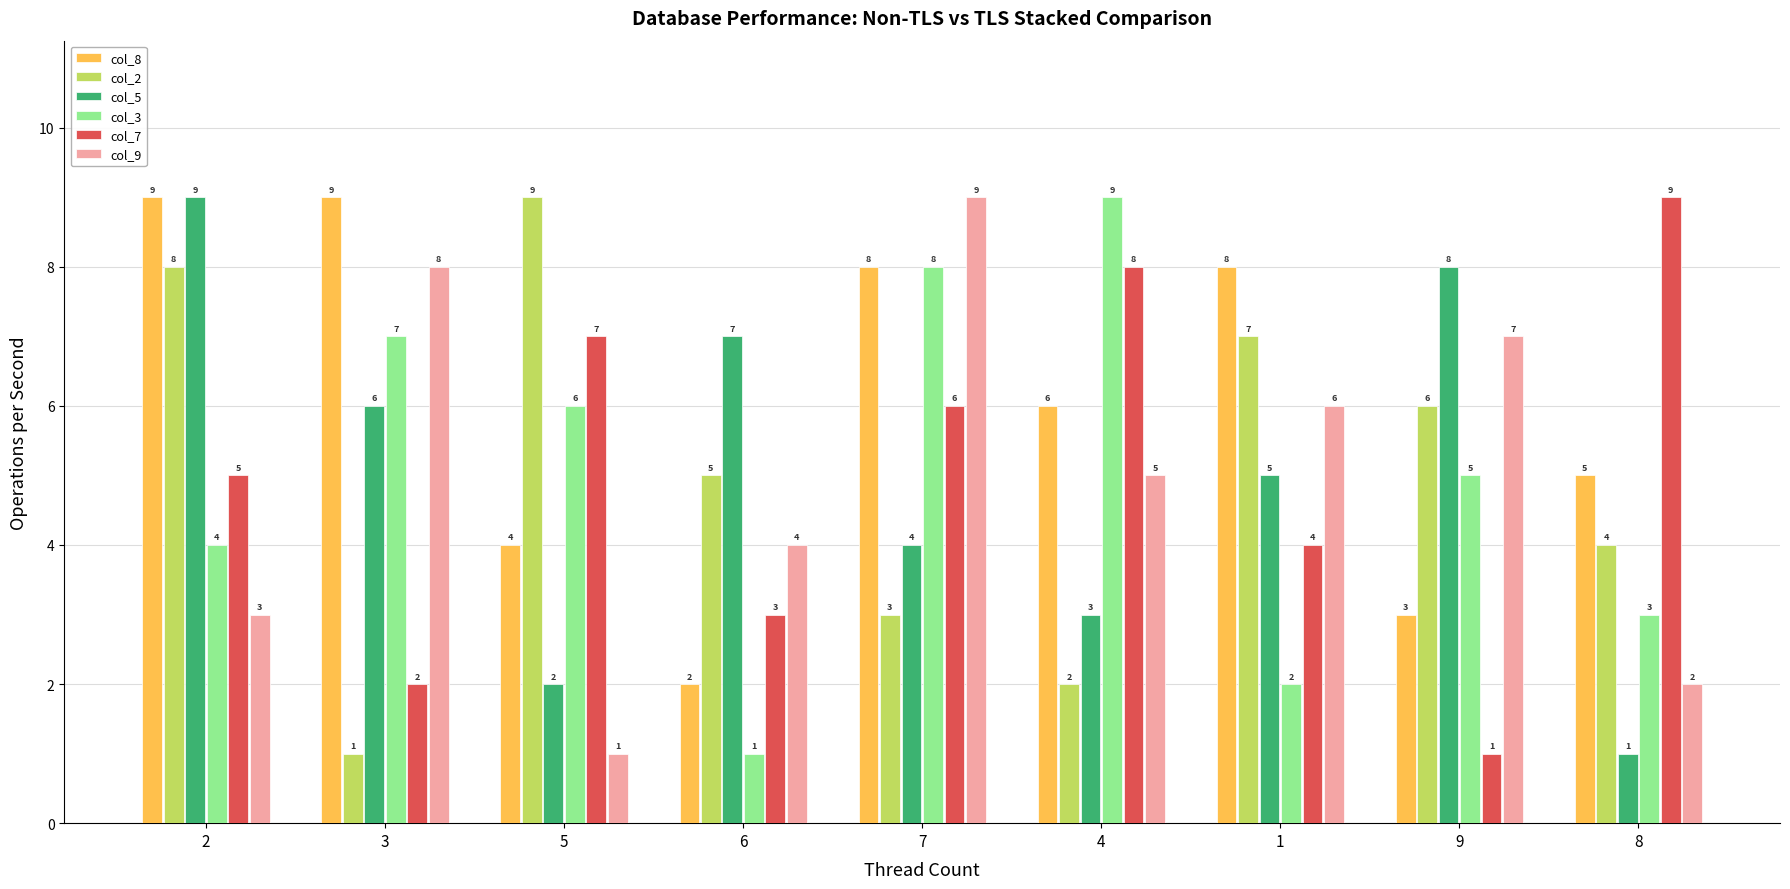

The value of col_9 at 2 is 3. True or false?

True